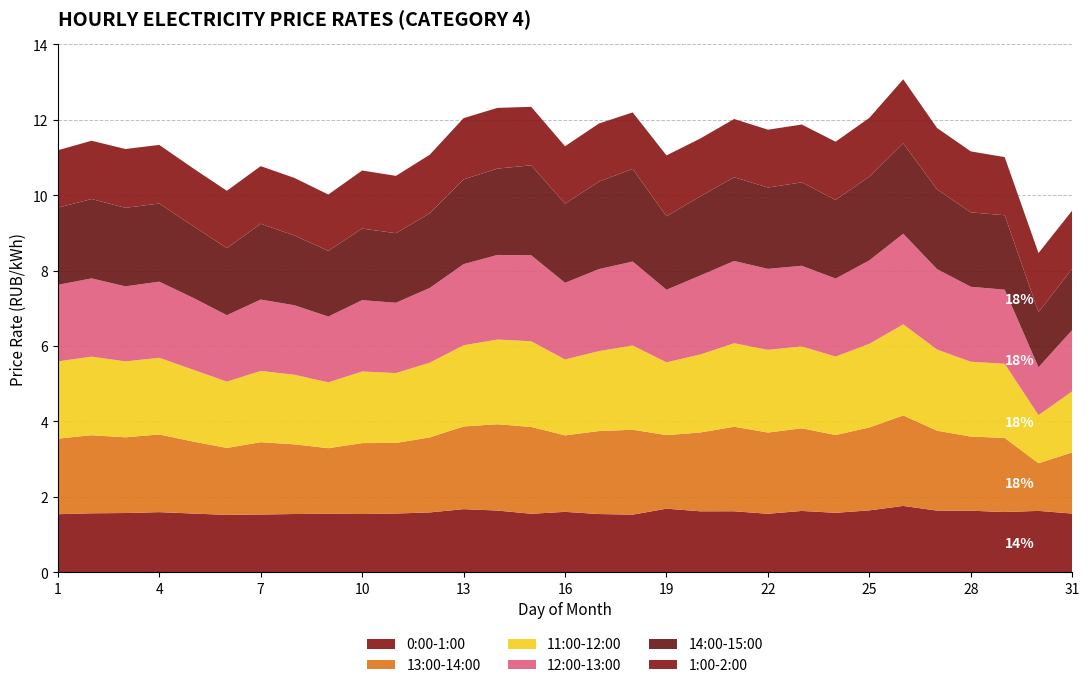

Reading left to right, transcribe all the data shown in this chart.

0:00-1:00: 1.5	1.6	1.6	1.6	1.6	1.5	1.5	1.5	1.6	1.5	1.6	1.6	1.7	1.6	1.6	1.6	1.5	1.5	1.7	1.6	1.6	1.6	1.6	1.6	1.6	1.8	1.6	1.6	1.6	1.6	1.6
13:00-14:00: 2.0	2.1	2.0	2.1	1.9	1.8	1.9	1.8	1.7	1.9	1.9	2.0	2.2	2.3	2.3	2.0	2.2	2.3	2.0	2.1	2.2	2.2	2.2	2.1	2.2	2.4	2.1	2.0	2.0	1.3	1.6
11:00-12:00: 2.0	2.1	2.0	2.0	1.9	1.8	1.9	1.8	1.7	1.9	1.9	2.0	2.2	2.2	2.3	2.0	2.1	2.2	1.9	2.1	2.2	2.2	2.2	2.1	2.2	2.4	2.2	2.0	2.0	1.3	1.6
12:00-13:00: 2.0	2.1	2.0	2.0	1.9	1.8	1.9	1.8	1.7	1.9	1.9	2.0	2.2	2.2	2.3	2.0	2.2	2.2	1.9	2.1	2.2	2.1	2.1	2.1	2.2	2.4	2.1	2.0	2.0	1.3	1.6
14:00-15:00: 2.0	2.1	2.1	2.1	1.9	1.8	2.0	1.8	1.7	1.9	1.8	2.0	2.2	2.3	2.4	2.1	2.3	2.5	1.9	2.1	2.2	2.2	2.2	2.1	2.2	2.4	2.1	2.0	2.0	1.5	1.6
1:00-2:00: 1.5	1.5	1.6	1.6	1.5	1.5	1.5	1.5	1.5	1.5	1.5	1.6	1.6	1.6	1.6	1.5	1.5	1.5	1.6	1.5	1.5	1.5	1.5	1.5	1.6	1.7	1.6	1.6	1.5	1.6	1.5